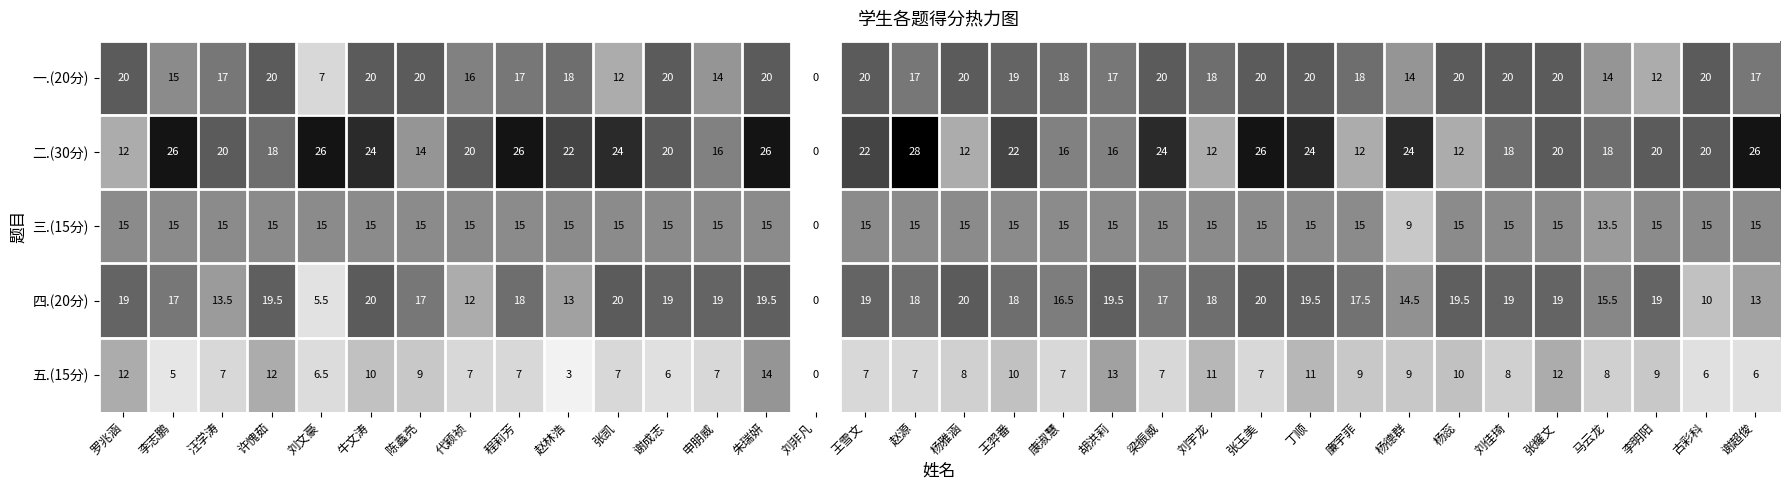

What is the total value across all series at 古彩科?

71.0